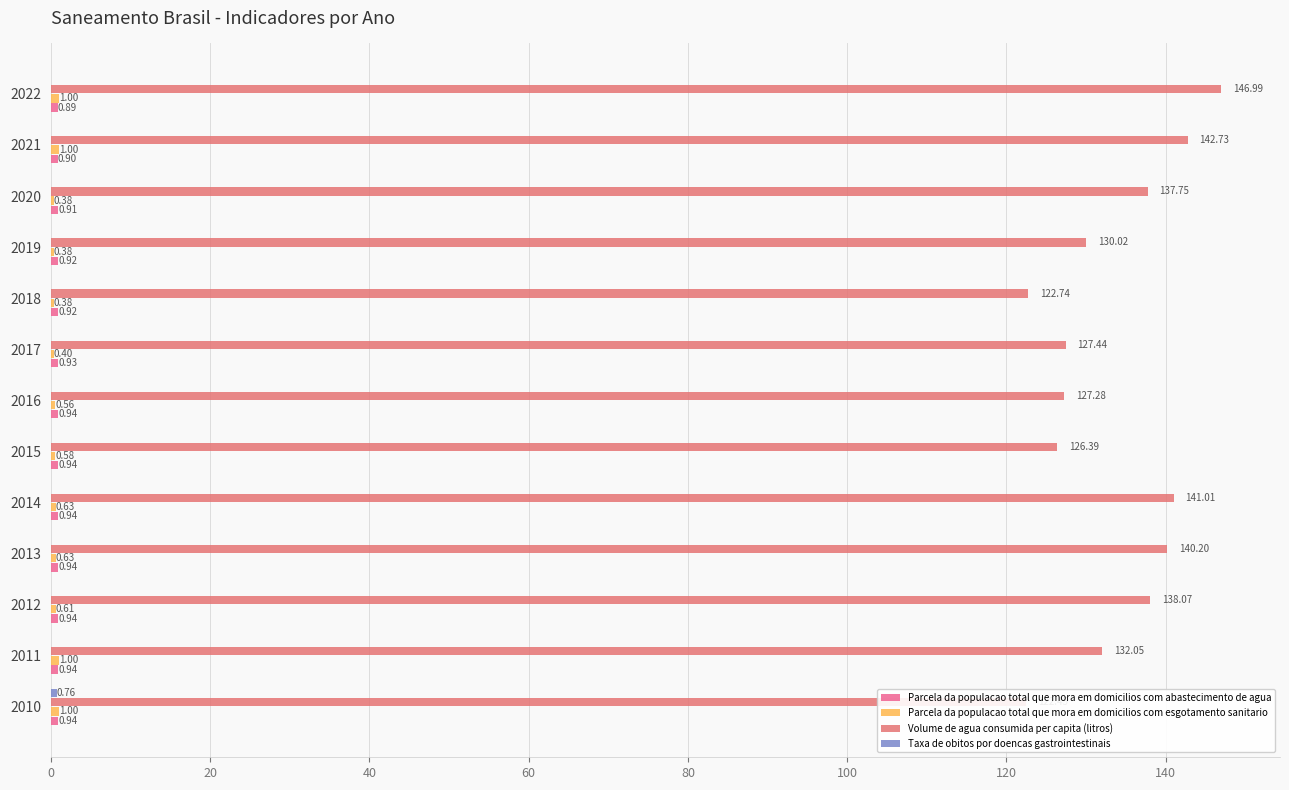

Reading left to right, list all the values displayed in this chart.

Parcela da populacao total que mora em domicilios com abastecimento de agua: 0.9	0.9	0.9	0.9	0.9	0.9	0.9	0.9	0.9	0.9	0.9	0.9	0.9
Parcela da populacao total que mora em domicilios com esgotamento sanitario: 1.0	1.0	0.6	0.6	0.6	0.6	0.6	0.4	0.4	0.4	0.4	1.0	1.0
Volume de agua consumida per capita (litros): 122.5	132.1	138.1	140.2	141.0	126.4	127.3	127.4	122.7	130.0	137.8	142.7	147.0
Taxa de obitos por doencas gastrointestinais: 0.8	0.0	0.0	0.0	0.0	0.0	0.0	0.0	0.0	0.0	0.0	0.0	0.0